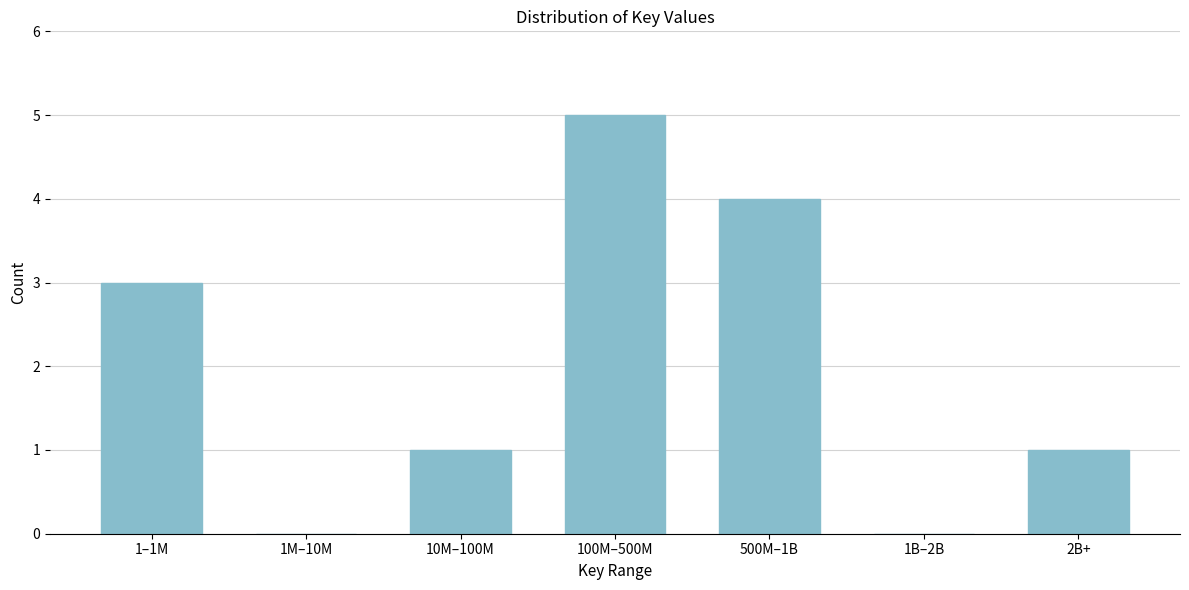

Reading left to right, transcribe all the data shown in this chart.

1–1M=3	1M–10M=0	10M–100M=1	100M–500M=5	500M–1B=4	1B–2B=0	2B+=1